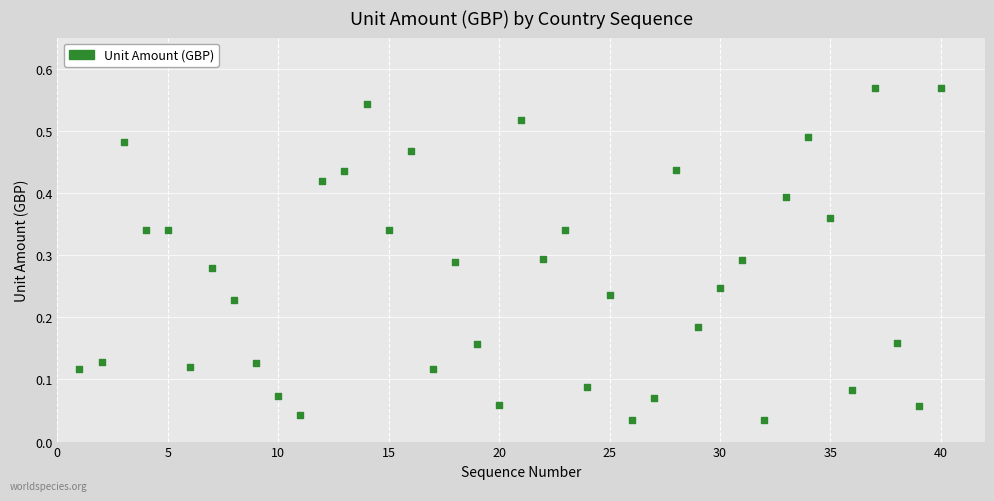

What is the range of X values (max minus min)?

39.0